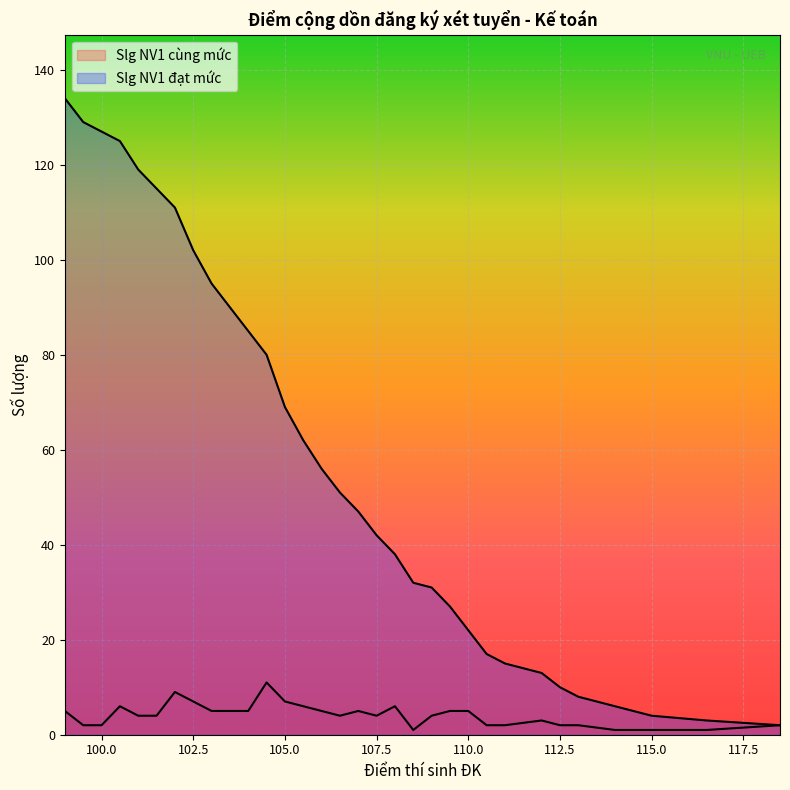

True or false: Slg NV1 cùng mức and Slg NV1 đạt mức intersect in this chart.

False